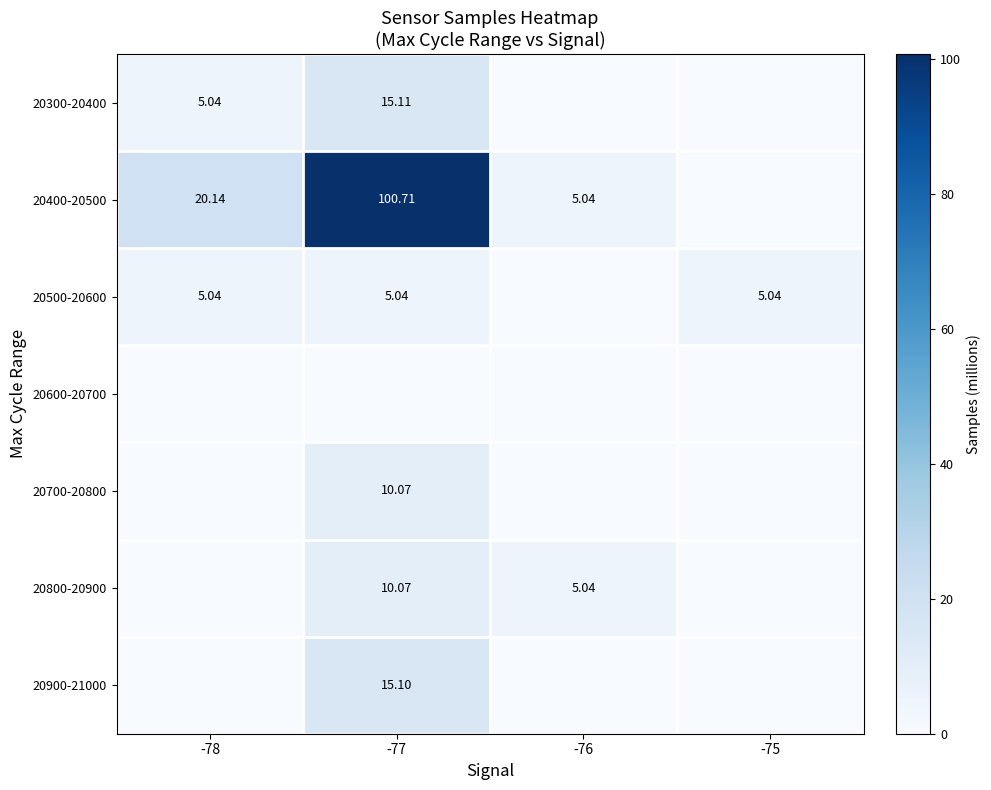

Is the value of 20300-20400 at -78 greater than the value of 20800-20900 at -77?

No